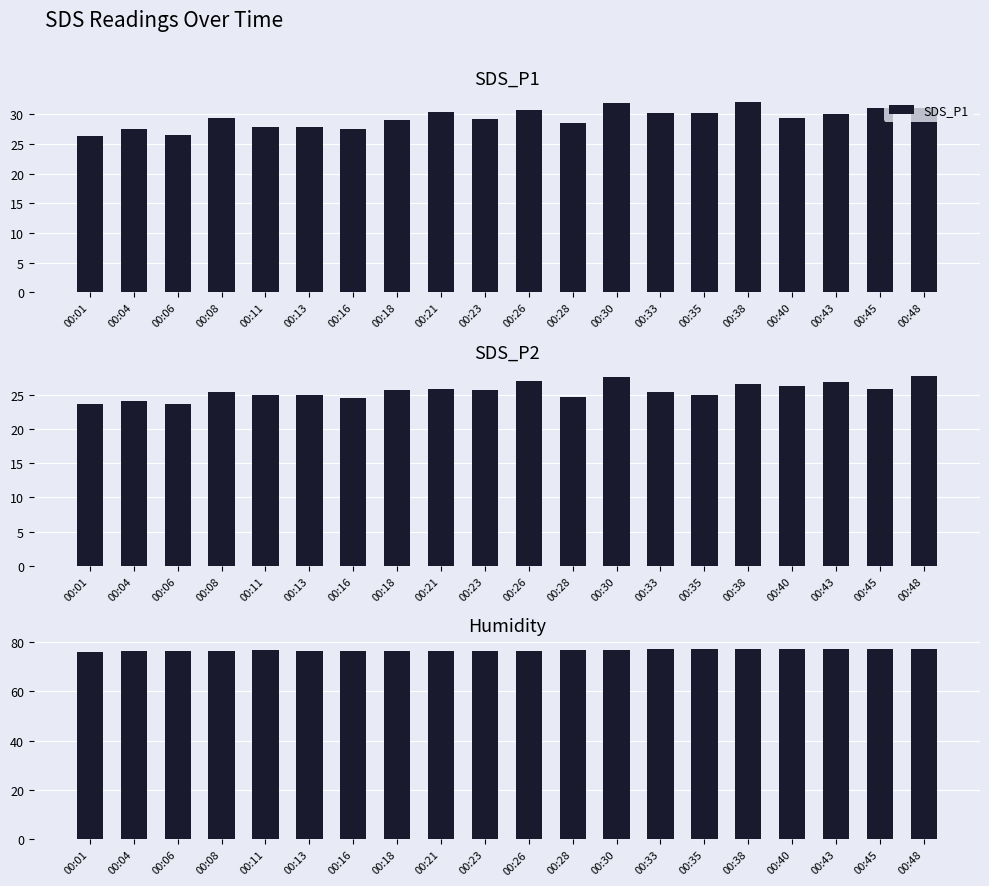

At which label does SDS_P1 reach its peak?

00:38